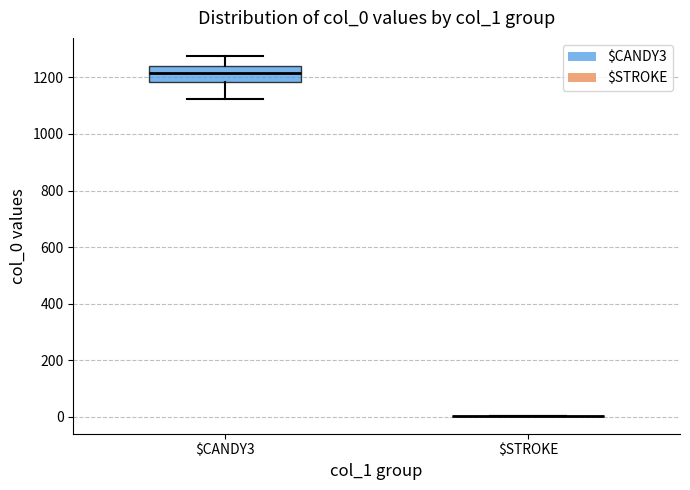

Which box is the tallest, from its lower edge to its upper edge?

$CANDY3